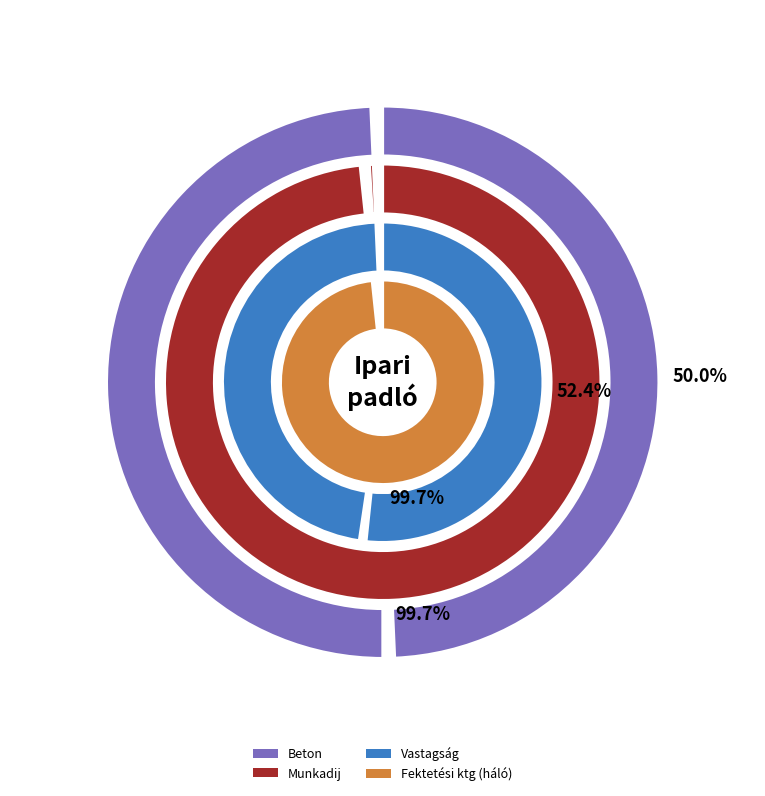

Is the sum of Mapecrete system ipari padló and Hagyományos ipari padló greater than half?

Yes